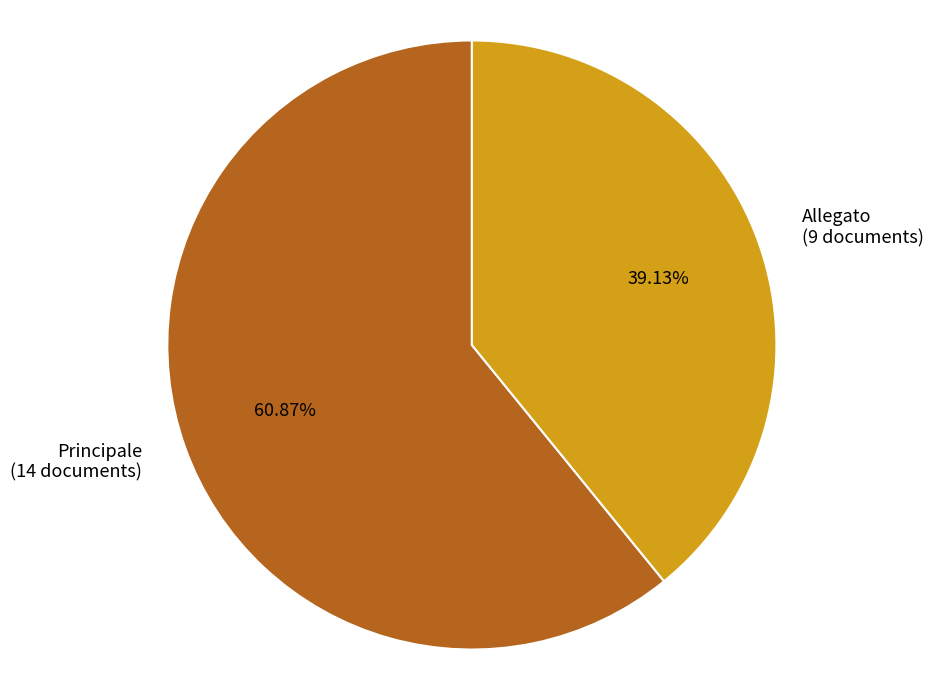

Which slice is the smallest?

Allegato